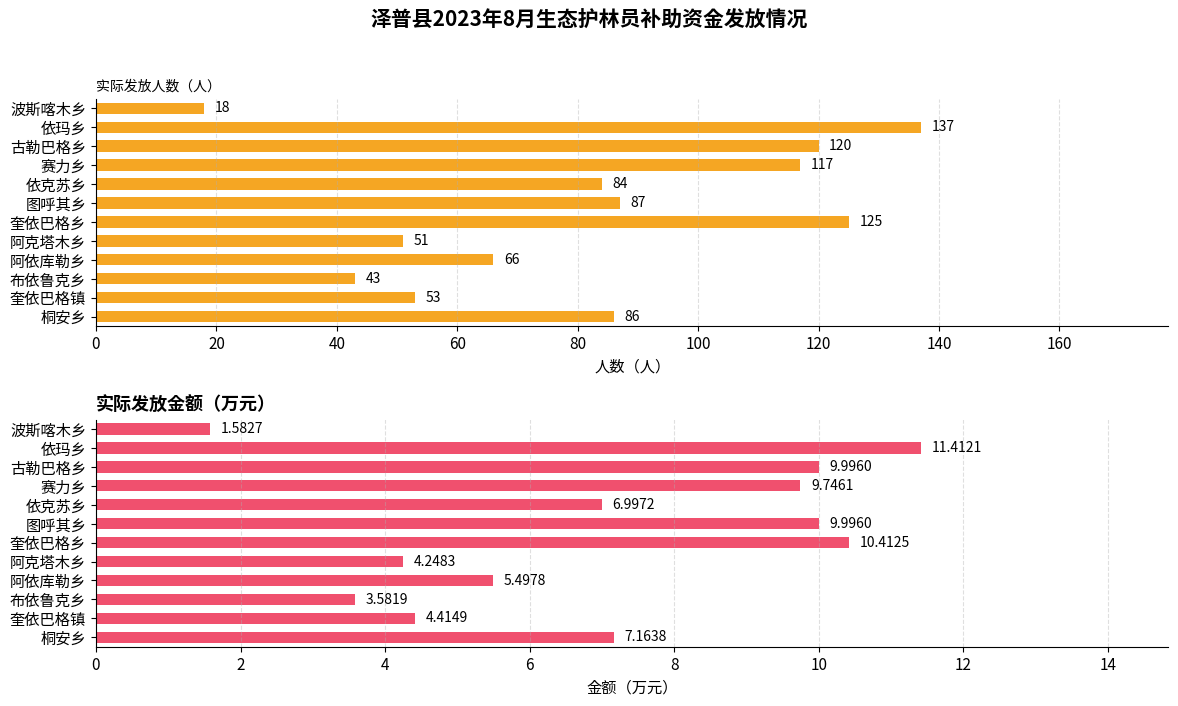

Are the bars grouped side by side (vs. stacked)?

Yes